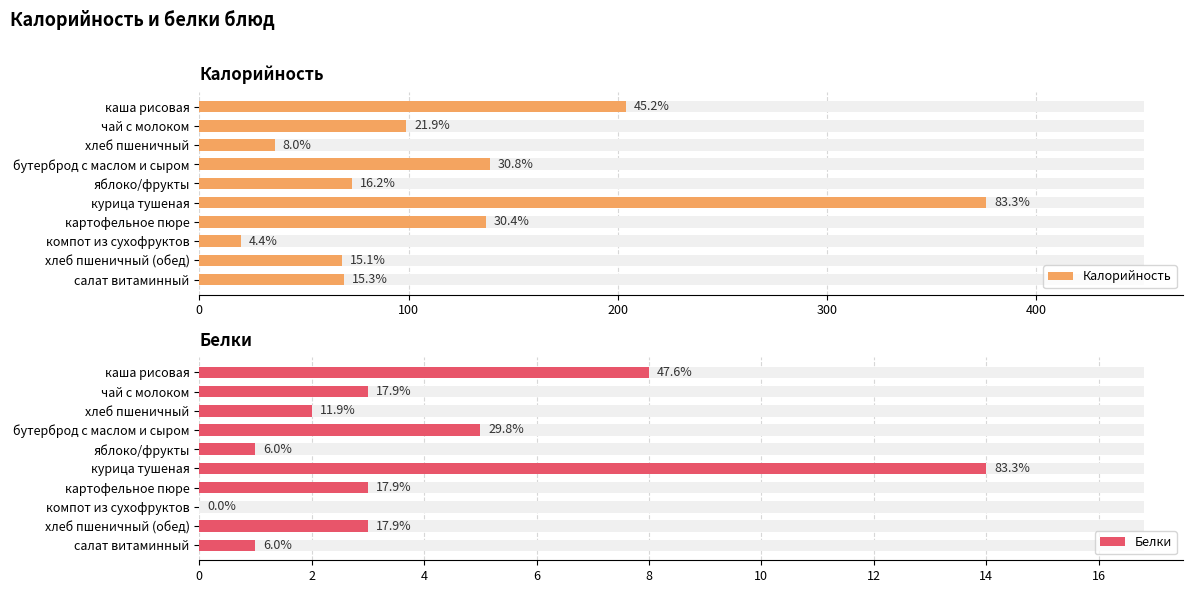

How many positive values does the Белки series have?

9